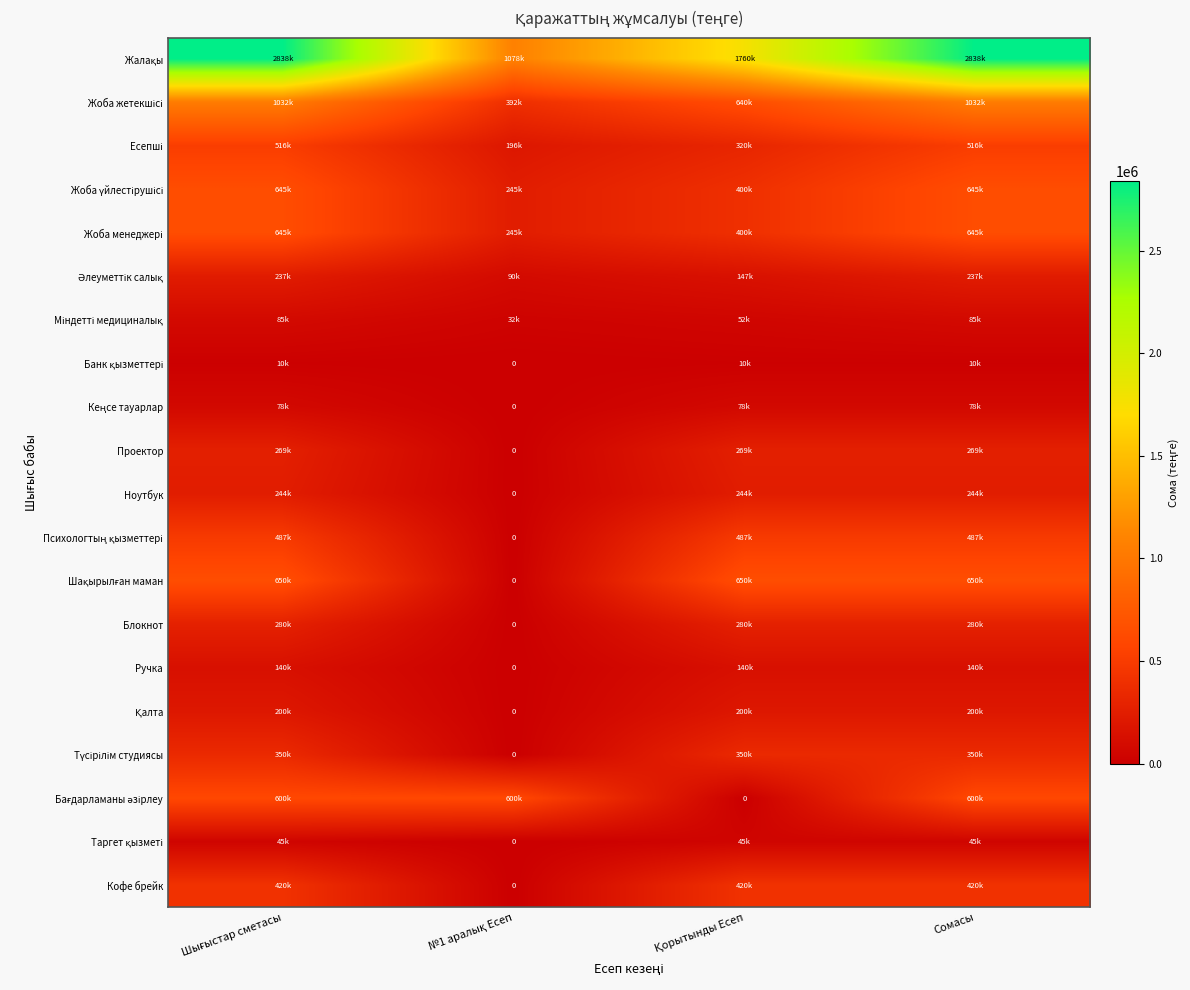

The Жоба үйлестірушісі series shows 254080 at Қорытынды Есеп. True or false?

False